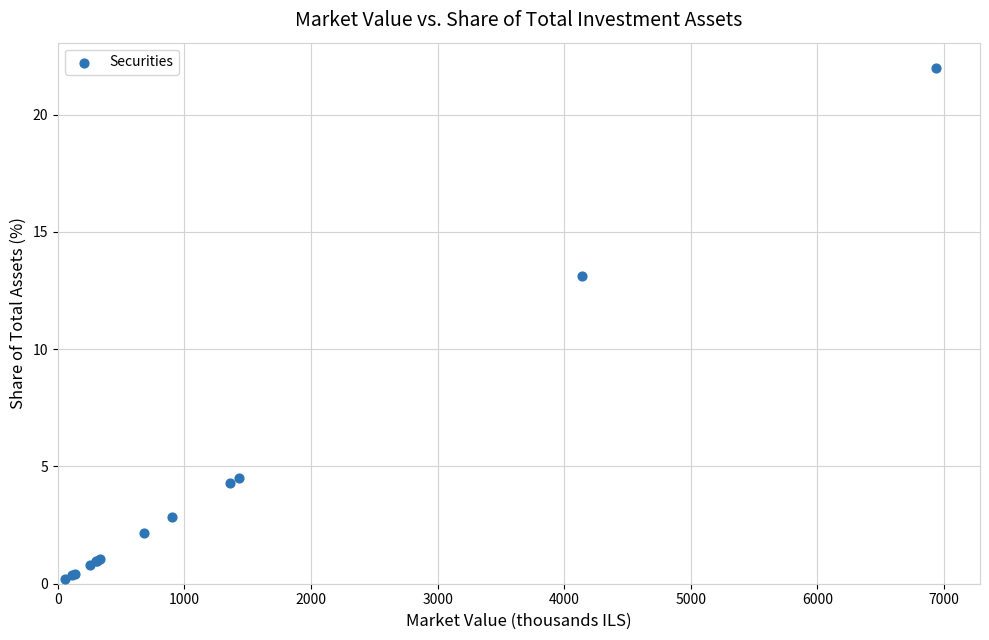

What Y value in the scatter plot is closest to 11?

13.1